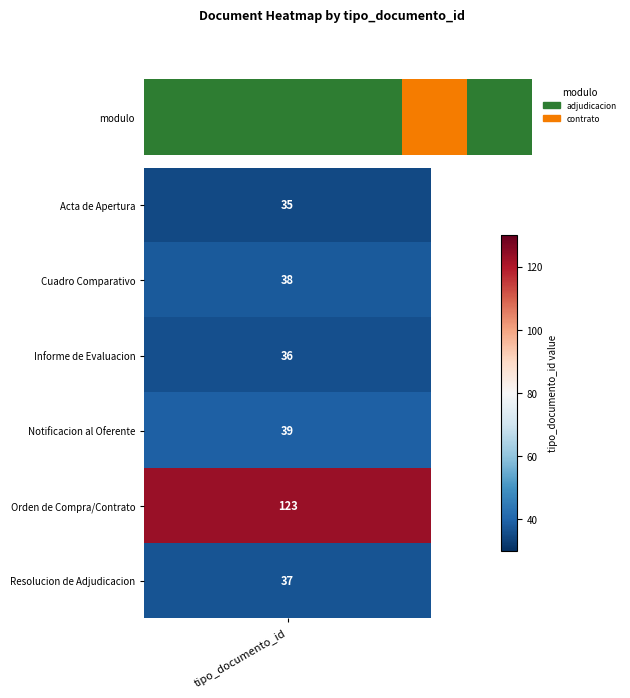

True or false: the data shows 0 at 4.

False